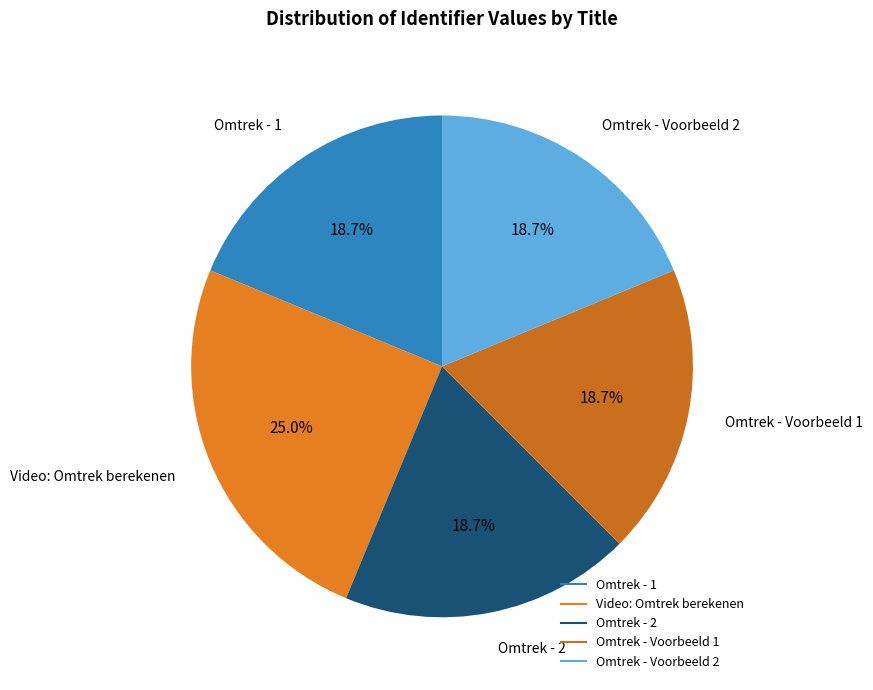

How many slices are in this pie chart?

5